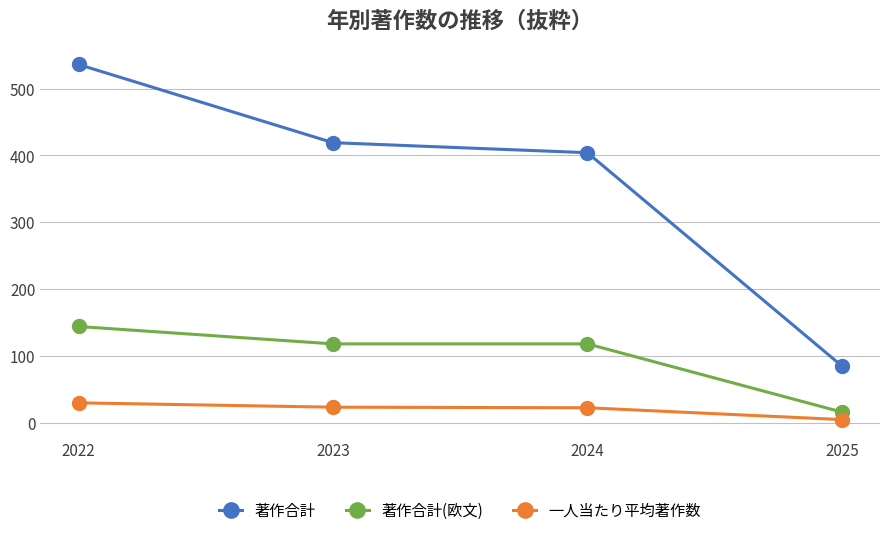

What is the spread (max minus min) of values at 2024?

381.6